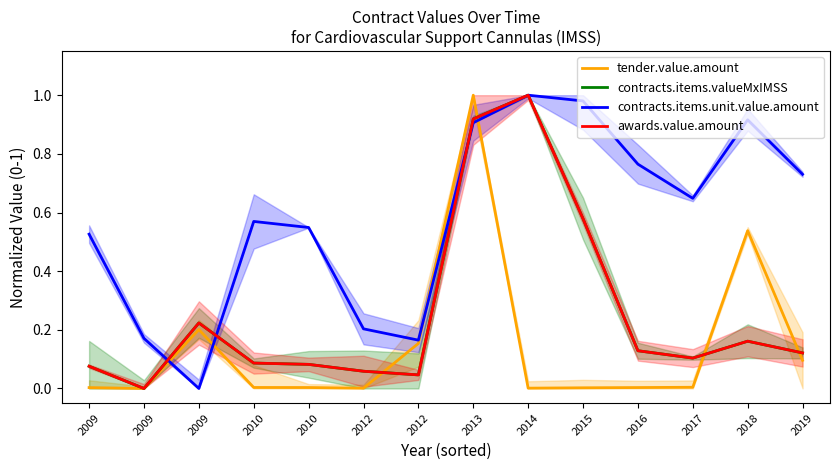

Rank the series at 2017 from lowest to highest value.

tender.value.amount, contracts.items.valueMxIMSS, awards.value.amount, contracts.items.unit.value.amount